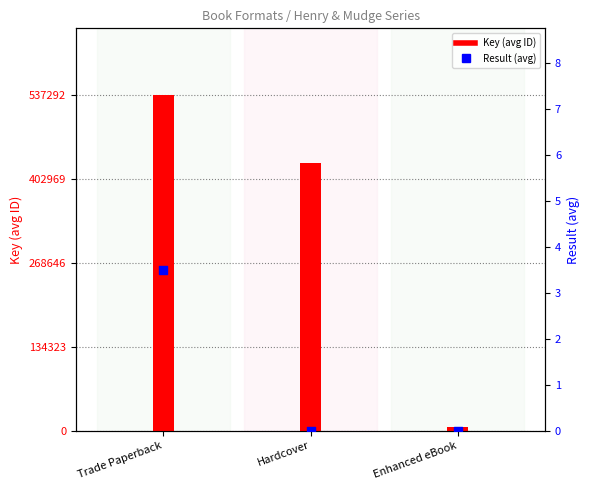

Is the value of Key (avg ID) at Enhanced eBook greater than the value of Result (avg) at Hardcover?

Yes